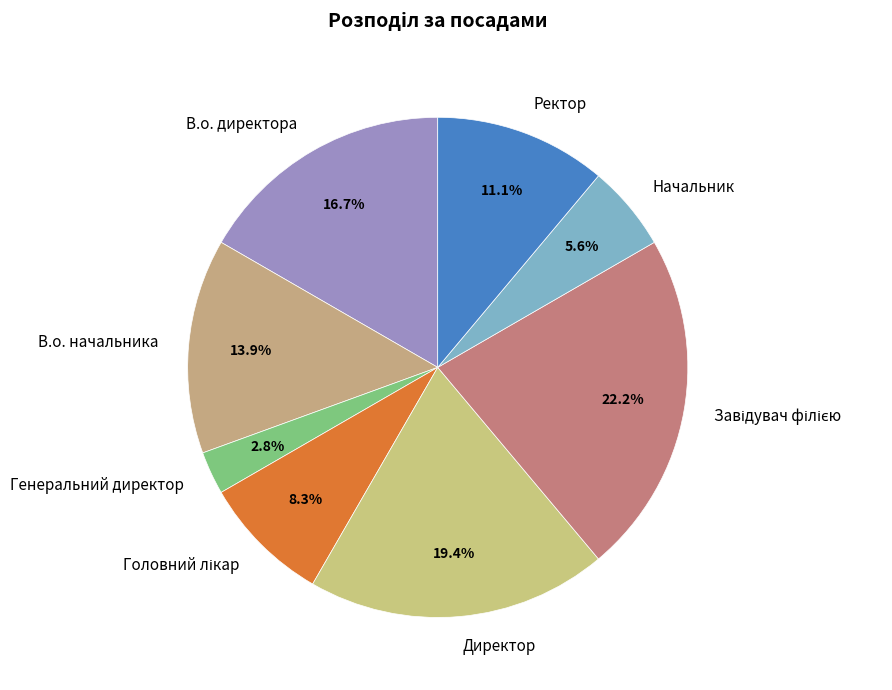

To the nearest percent, what is the difference between the largest and smallest slice percentages?

19%